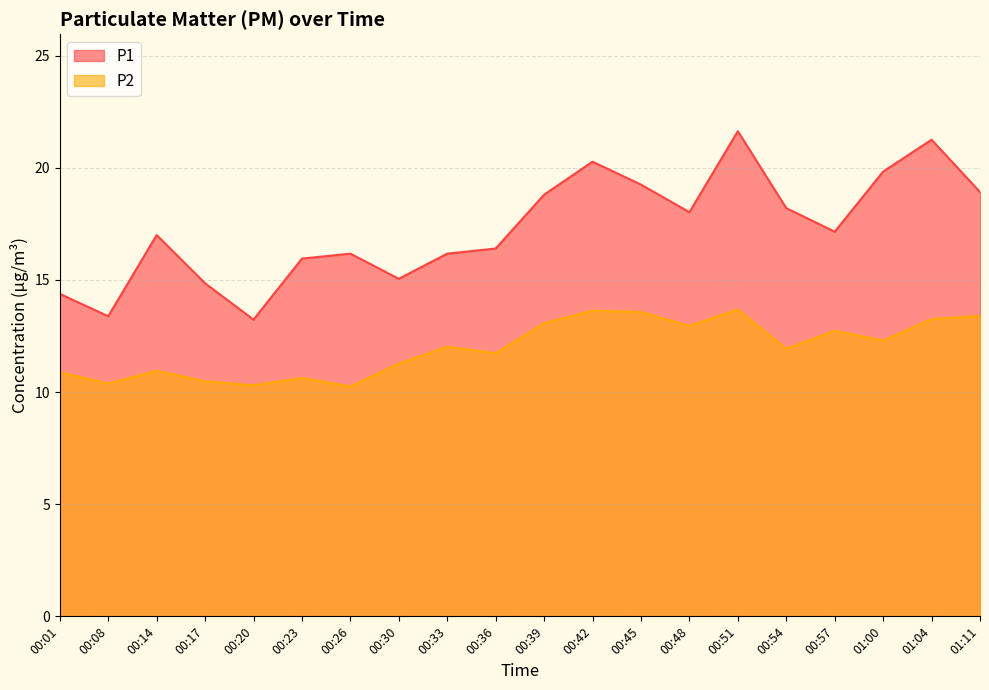

At which label does P2 reach its peak?

00:51